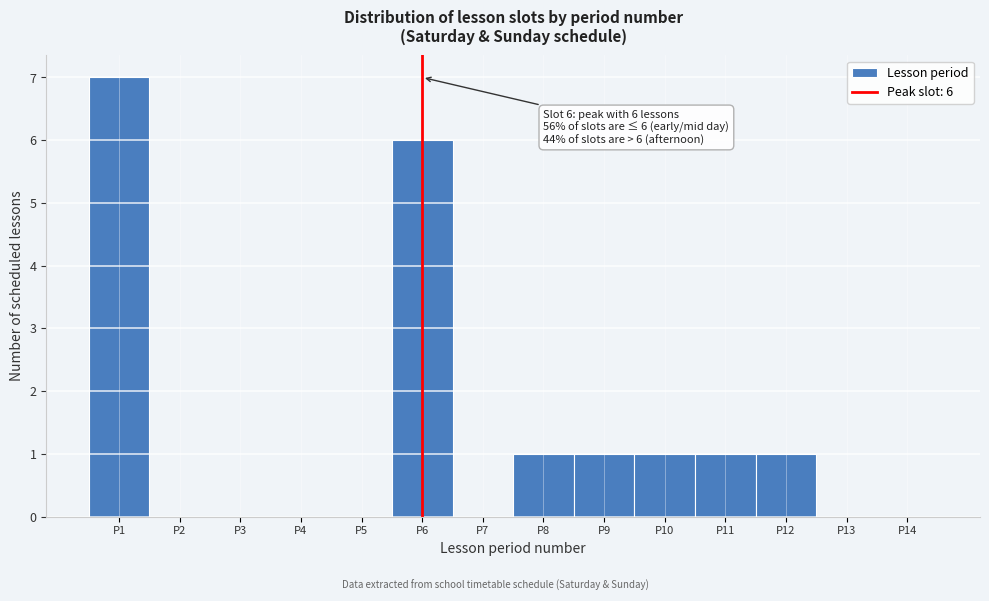

Which range on the x-axis has the tallest bar?

0.5 to 1.5